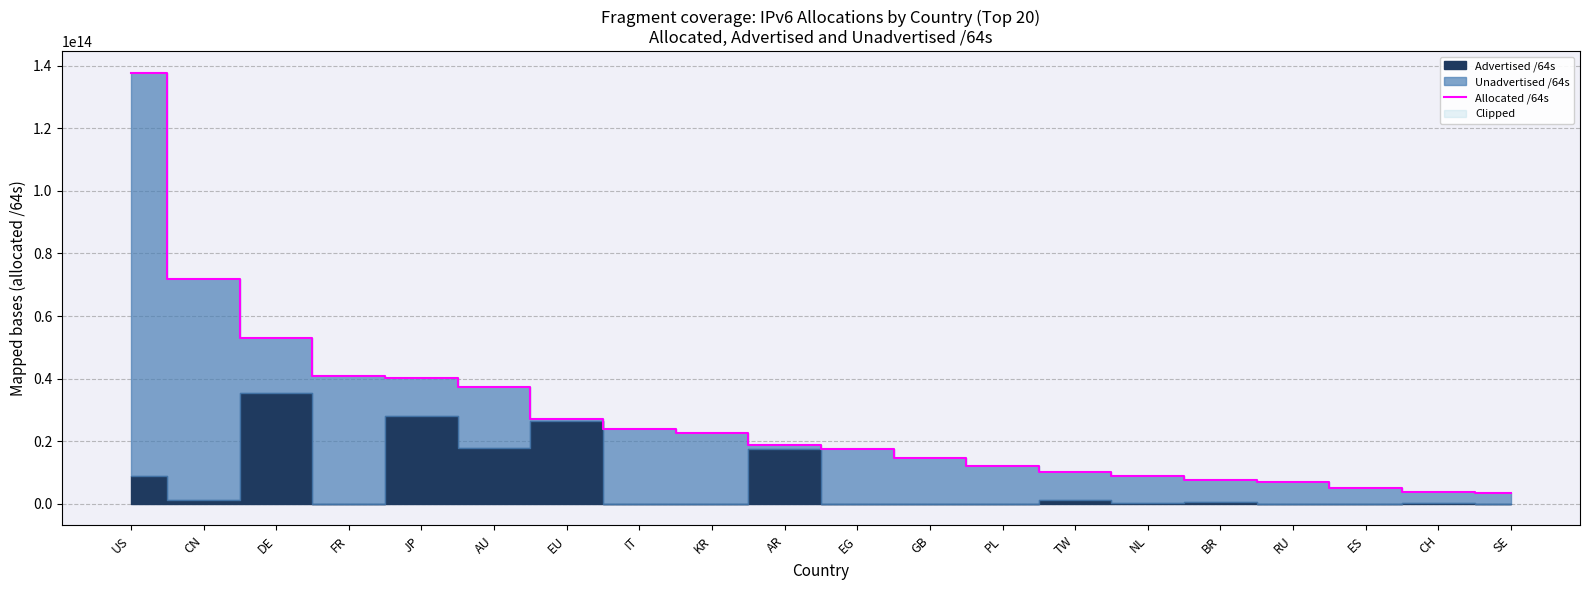

How many lines are shown in the chart?

1